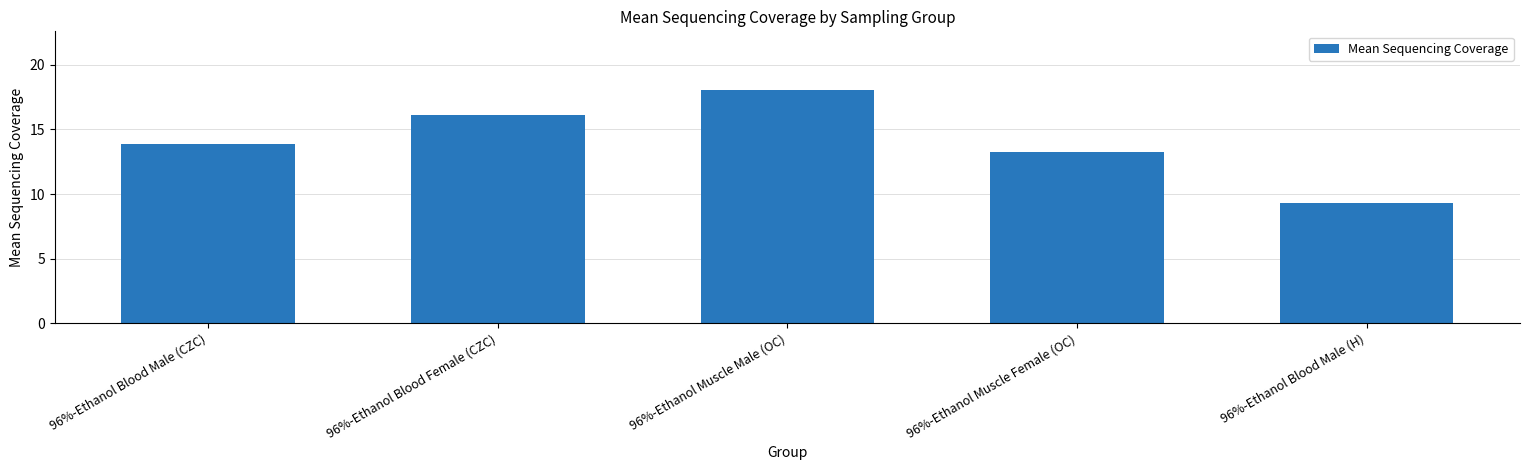

Rank the categories by value from lowest to highest.

96%-Ethanol Blood Male (H), 96%-Ethanol Muscle Female (OC), 96%-Ethanol Blood Male (CZC), 96%-Ethanol Blood Female (CZC), 96%-Ethanol Muscle Male (OC)